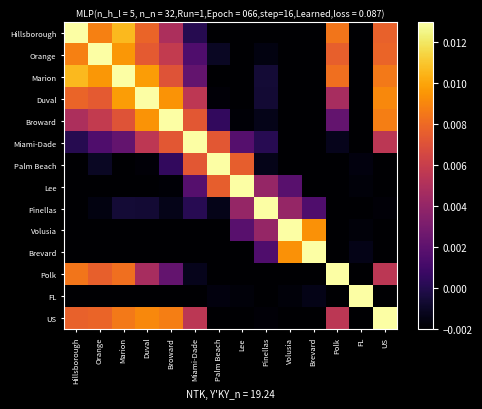

Reading right to left, list all the values displayed in this chart.

Hillsborough: US=0.0	FL=-0.0	Polk=0.0	Brevard=-0.0	Volusia=-0.0	Pinellas=-0.0	Lee=-0.0	Palm Beach=-0.0	Miami-Dade=0.0	Broward=0.0	Duval=0.0	Marion=0.0	Orange=0.0	Hillsborough=0.0
Orange: US=0.0	FL=-0.0	Polk=0.0	Brevard=-0.0	Volusia=-0.0	Pinellas=-0.0	Lee=-0.0	Palm Beach=-0.0	Miami-Dade=0.0	Broward=0.0	Duval=0.0	Marion=0.0	Orange=0.0	Hillsborough=0.0
Marion: US=0.0	FL=-0.0	Polk=0.0	Brevard=-0.0	Volusia=-0.0	Pinellas=-0.0	Lee=-0.0	Palm Beach=-0.0	Miami-Dade=0.0	Broward=0.0	Duval=0.0	Marion=0.0	Orange=0.0	Hillsborough=0.0
Duval: US=0.0	FL=-0.0	Polk=0.0	Brevard=-0.0	Volusia=-0.0	Pinellas=-0.0	Lee=-0.0	Palm Beach=-0.0	Miami-Dade=0.0	Broward=0.0	Duval=0.0	Marion=0.0	Orange=0.0	Hillsborough=0.0
Broward: US=0.0	FL=-0.0	Polk=0.0	Brevard=-0.0	Volusia=-0.0	Pinellas=-0.0	Lee=-0.0	Palm Beach=0.0	Miami-Dade=0.0	Broward=0.0	Duval=0.0	Marion=0.0	Orange=0.0	Hillsborough=0.0
Miami-Dade: US=0.0	FL=-0.0	Polk=-0.0	Brevard=-0.0	Volusia=-0.0	Pinellas=0.0	Lee=0.0	Palm Beach=0.0	Miami-Dade=0.0	Broward=0.0	Duval=0.0	Marion=0.0	Orange=0.0	Hillsborough=0.0
Palm Beach: US=-0.0	FL=-0.0	Polk=-0.0	Brevard=-0.0	Volusia=-0.0	Pinellas=-0.0	Lee=0.0	Palm Beach=0.0	Miami-Dade=0.0	Broward=0.0	Duval=-0.0	Marion=-0.0	Orange=-0.0	Hillsborough=-0.0
Lee: US=-0.0	FL=-0.0	Polk=-0.0	Brevard=-0.0	Volusia=0.0	Pinellas=0.0	Lee=0.0	Palm Beach=0.0	Miami-Dade=0.0	Broward=-0.0	Duval=-0.0	Marion=-0.0	Orange=-0.0	Hillsborough=-0.0
Pinellas: US=-0.0	FL=-0.0	Polk=-0.0	Brevard=0.0	Volusia=0.0	Pinellas=0.0	Lee=0.0	Palm Beach=-0.0	Miami-Dade=0.0	Broward=-0.0	Duval=-0.0	Marion=-0.0	Orange=-0.0	Hillsborough=-0.0
Volusia: US=-0.0	FL=-0.0	Polk=-0.0	Brevard=0.0	Volusia=0.0	Pinellas=0.0	Lee=0.0	Palm Beach=-0.0	Miami-Dade=-0.0	Broward=-0.0	Duval=-0.0	Marion=-0.0	Orange=-0.0	Hillsborough=-0.0
Brevard: US=-0.0	FL=-0.0	Polk=-0.0	Brevard=0.0	Volusia=0.0	Pinellas=0.0	Lee=-0.0	Palm Beach=-0.0	Miami-Dade=-0.0	Broward=-0.0	Duval=-0.0	Marion=-0.0	Orange=-0.0	Hillsborough=-0.0
Polk: US=0.0	FL=-0.0	Polk=0.0	Brevard=-0.0	Volusia=-0.0	Pinellas=-0.0	Lee=-0.0	Palm Beach=-0.0	Miami-Dade=-0.0	Broward=0.0	Duval=0.0	Marion=0.0	Orange=0.0	Hillsborough=0.0
FL: US=-0.0	FL=0.0	Polk=-0.0	Brevard=-0.0	Volusia=-0.0	Pinellas=-0.0	Lee=-0.0	Palm Beach=-0.0	Miami-Dade=-0.0	Broward=-0.0	Duval=-0.0	Marion=-0.0	Orange=-0.0	Hillsborough=-0.0
US: US=0.0	FL=-0.0	Polk=0.0	Brevard=-0.0	Volusia=-0.0	Pinellas=-0.0	Lee=-0.0	Palm Beach=-0.0	Miami-Dade=0.0	Broward=0.0	Duval=0.0	Marion=0.0	Orange=0.0	Hillsborough=0.0